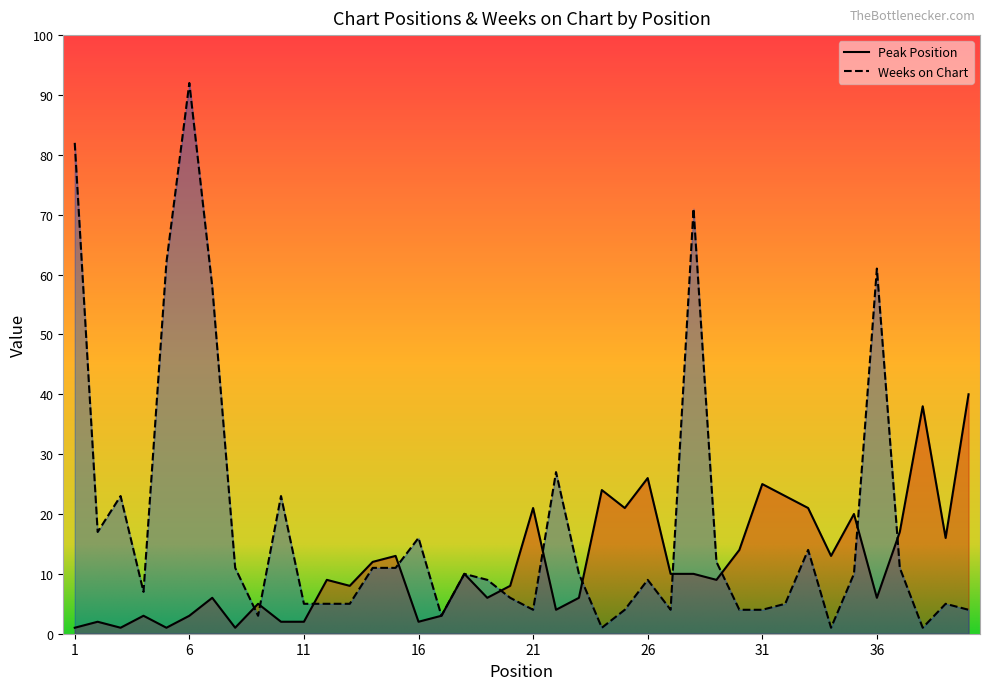

Reading left to right, what are all the values shown in this chart?

Peak Position: 1=1	2=2	3=1	4=3	5=1	6=3	7=6	8=1	9=5	10=2	11=2	12=9	13=8	14=12	15=13	16=2	17=3	18=10	19=6	20=8	21=21	22=4	23=6	24=24	25=21	26=26	27=10	28=10	29=9	30=14	31=25	32=23	33=21	34=13	35=20	36=6	37=17	38=38	39=16	40=40
Weeks on Chart: 1=82	2=17	3=23	4=7	5=62	6=92	7=58	8=11	9=3	10=23	11=5	12=5	13=5	14=11	15=11	16=16	17=3	18=10	19=9	20=6	21=4	22=27	23=10	24=1	25=4	26=9	27=4	28=71	29=12	30=4	31=4	32=5	33=14	34=1	35=10	36=61	37=11	38=1	39=5	40=4